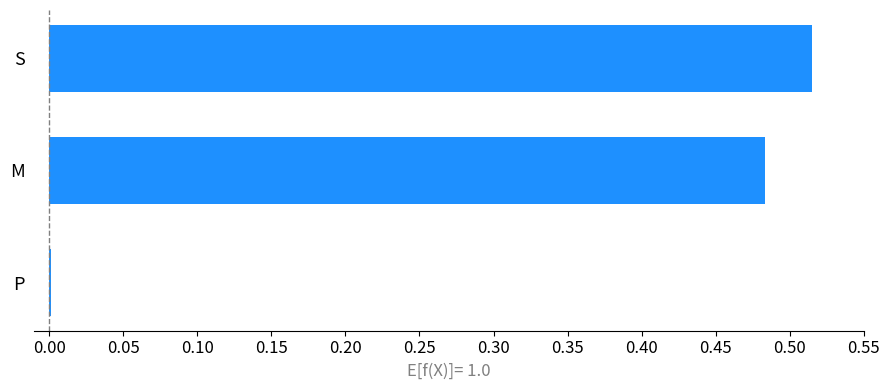

Is it true that the value at P is 0.0?

True